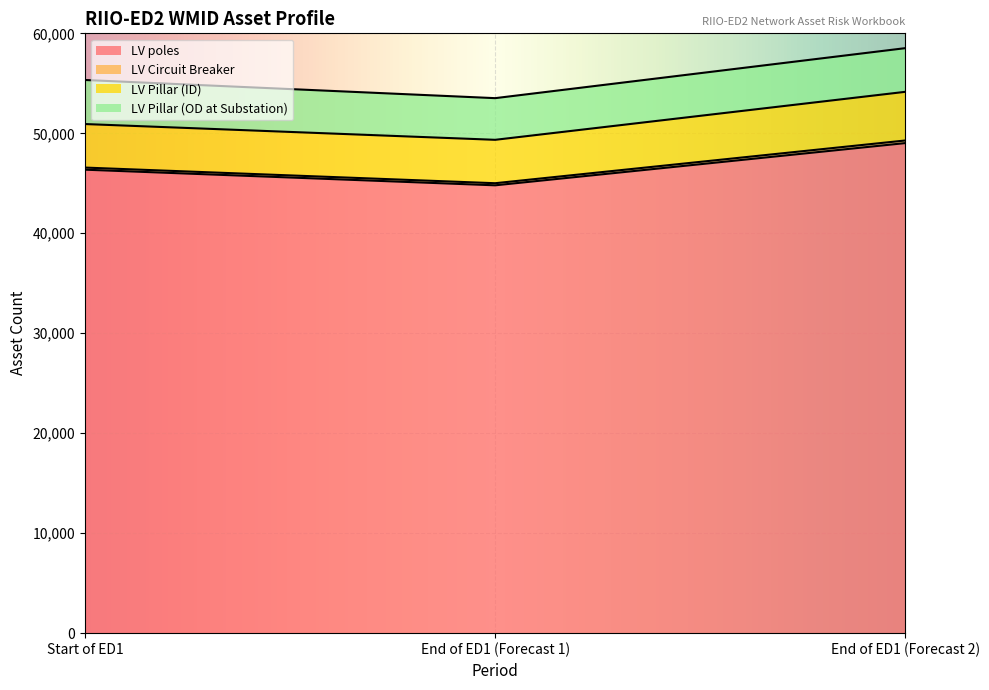

List the labels in order of HI 1 value, smallest first.

End of ED1 (Forecast 1), Start of ED1, End of ED1 (Forecast 2)